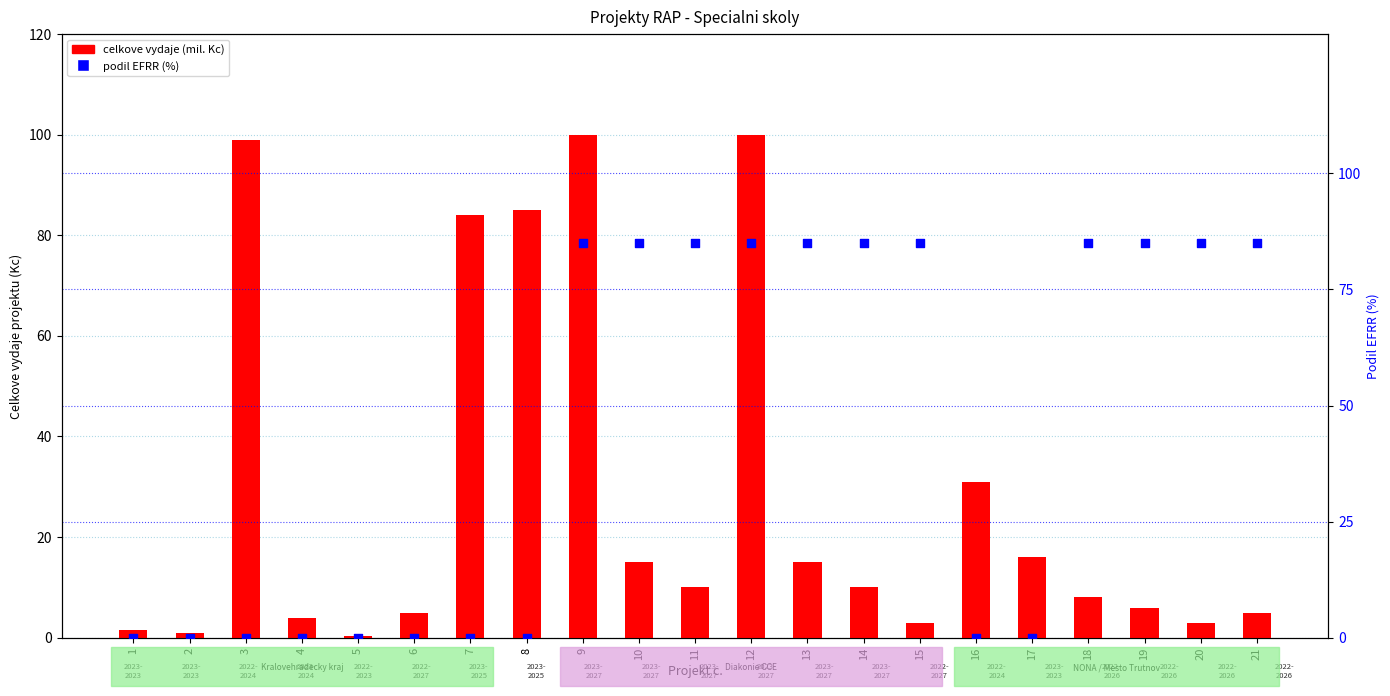

Which series has the largest total across all categories?

podil EFRR (%)